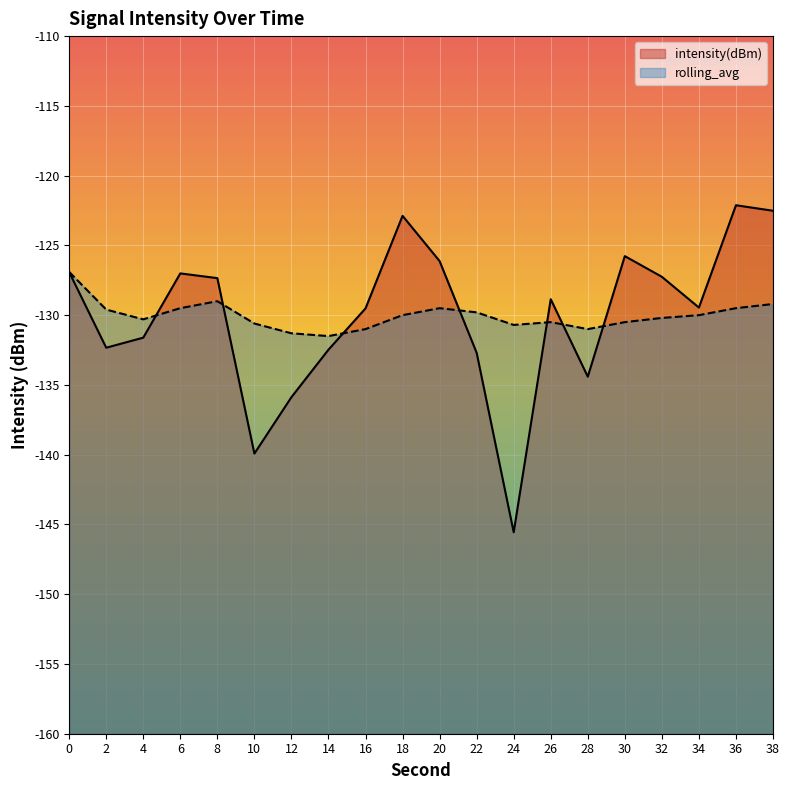

What is the sum of the rolling_avg values at 24 and 16?

-261.7